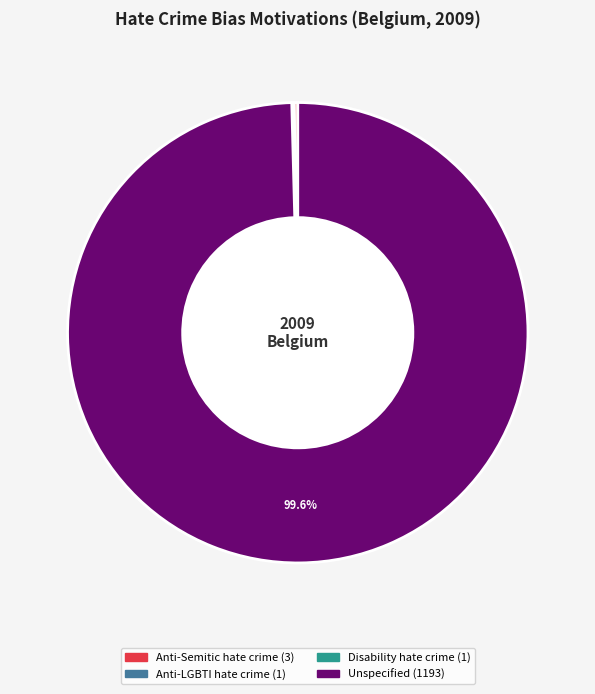

Which slice is the largest?

Unspecified